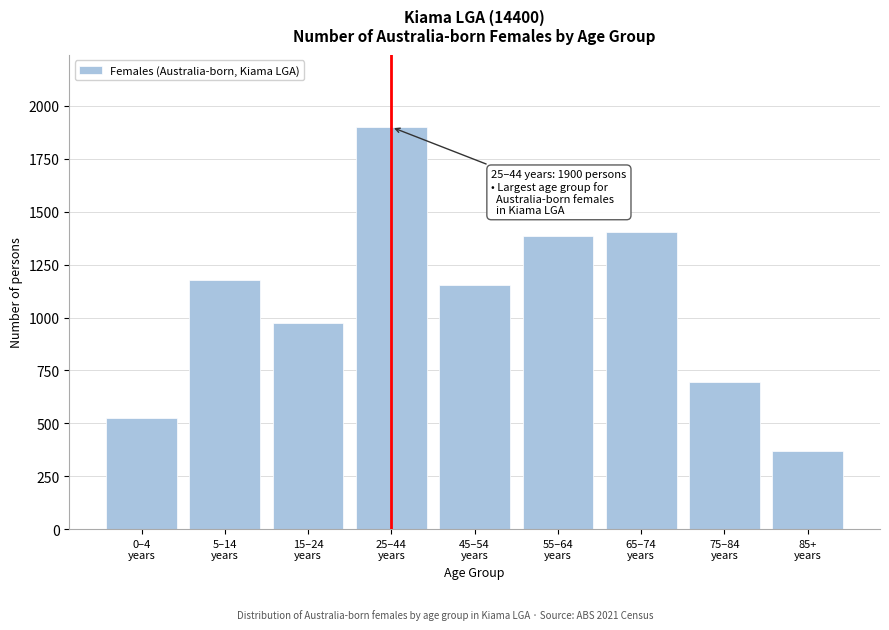

Reading right to left, extract all data points from this chart.

368	697	1405	1385	1155	1900	974	1176	525